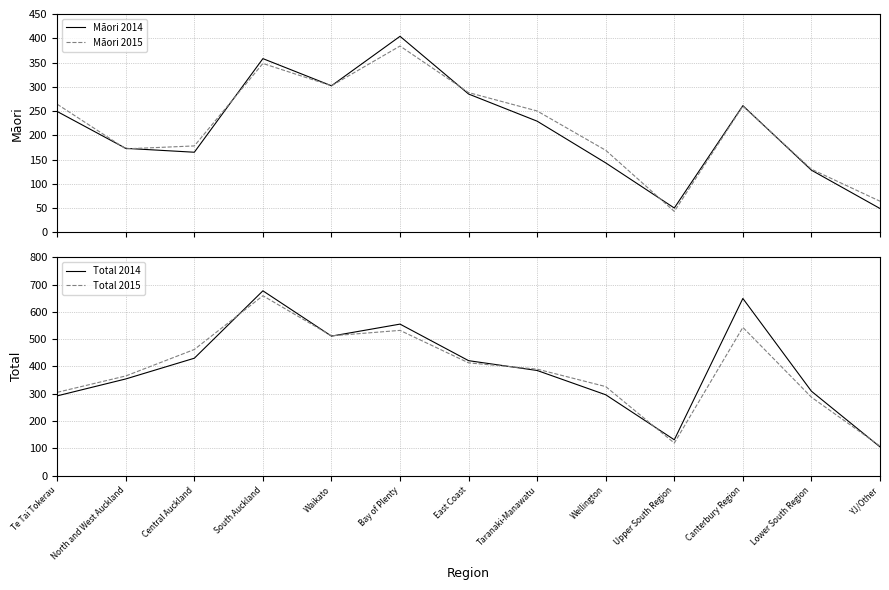

How many distinct data groups are displayed?

4